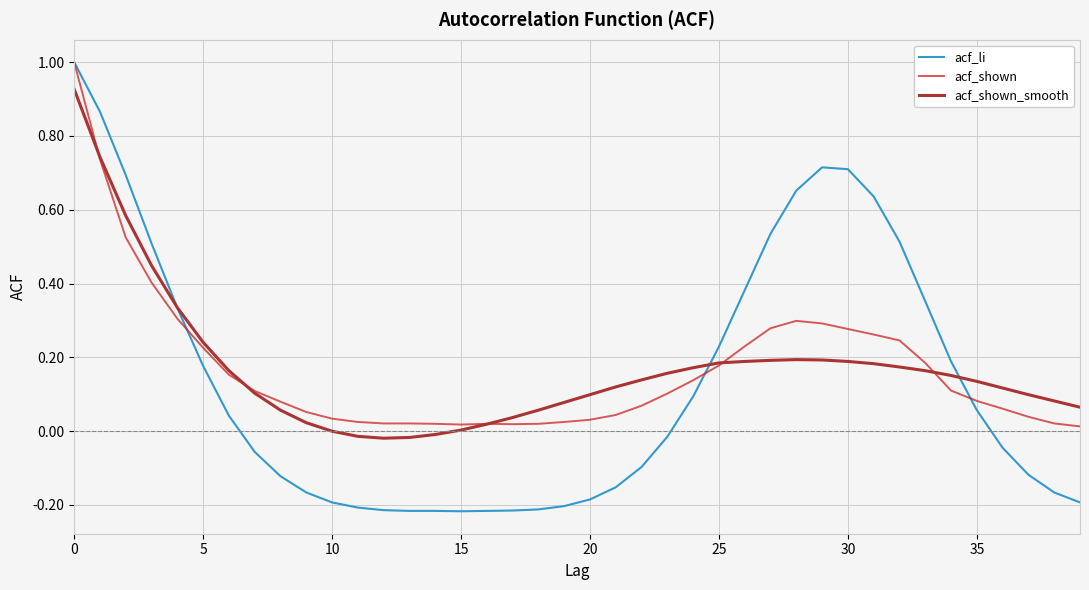

What is the maximum value shown in the chart?

1.0